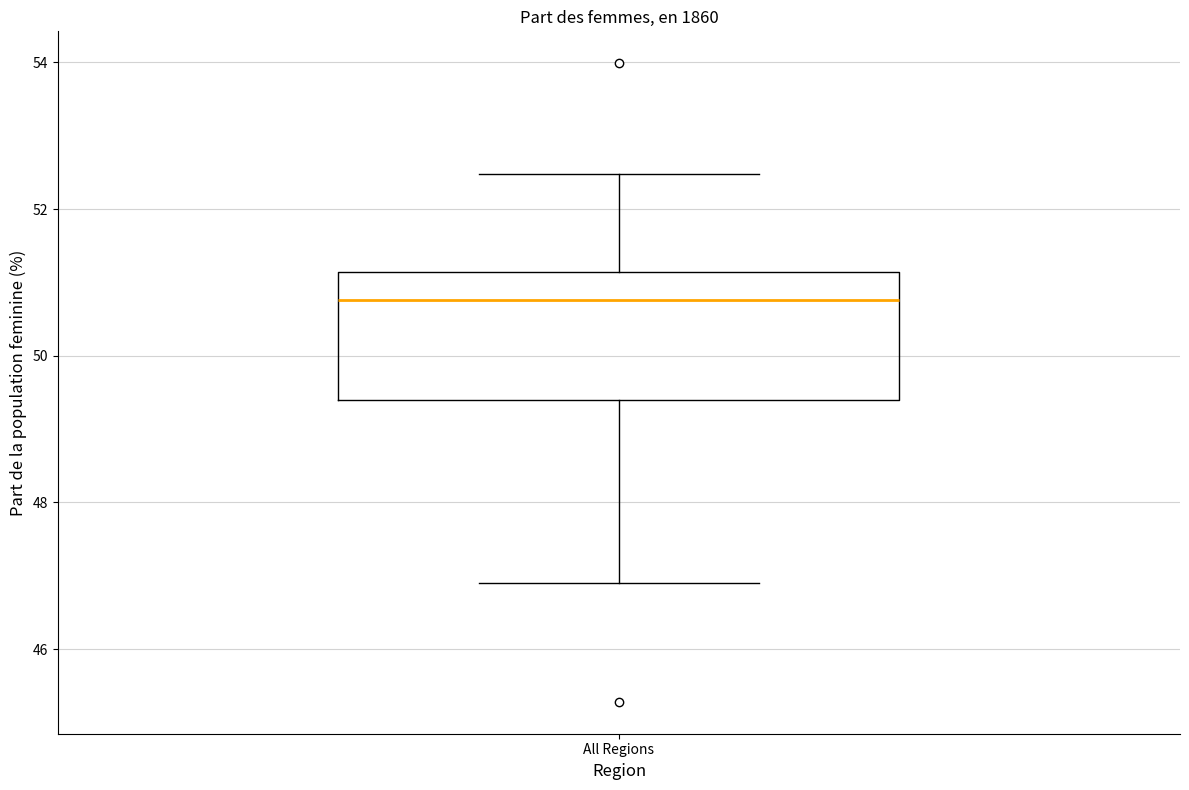

Read this box plot against the y-axis: the position of the median line, the range covered by the box, and the ends of both whiskers. The values are not printed on the chart, so give them approximately, as read against the axis.

median 50.8, box 49.4 to 51.2, whiskers 47.0 to 52.4